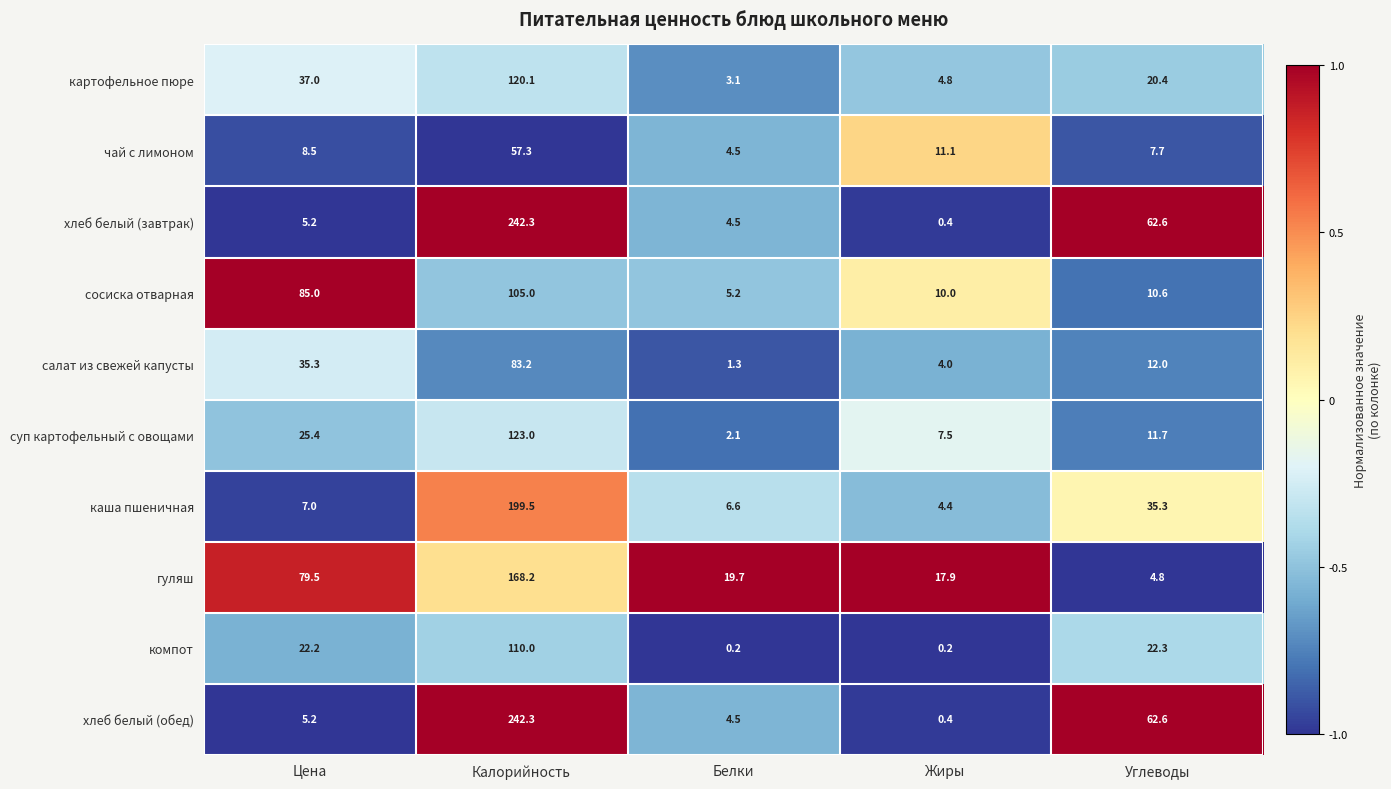

What is the difference between the highest and lowest values at Белки?

19.5